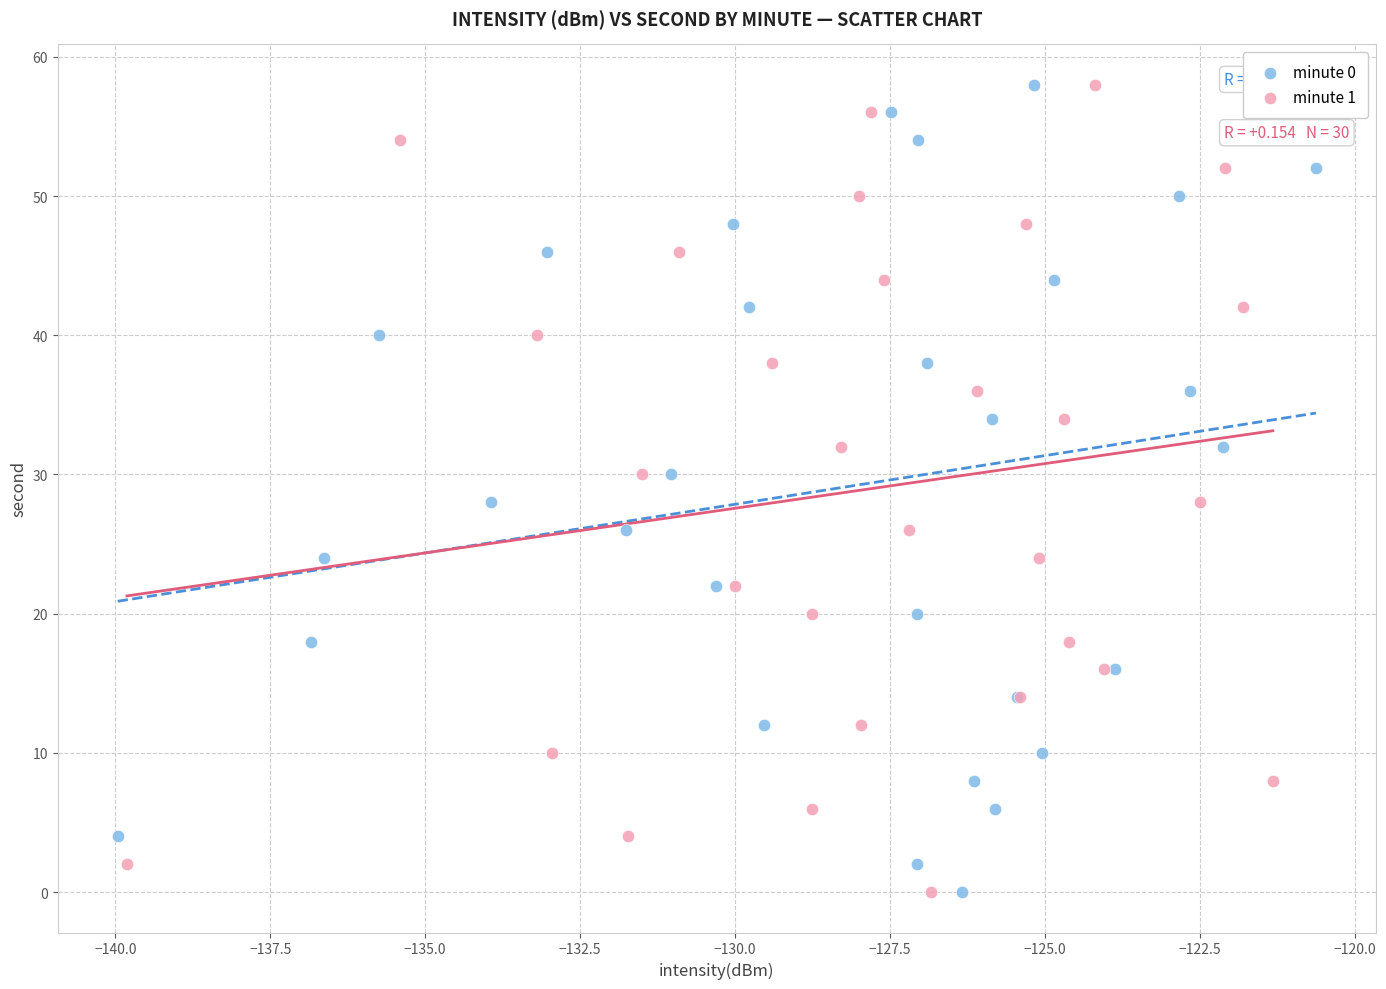

What are all the series names shown in the legend?

minute 0, minute 1